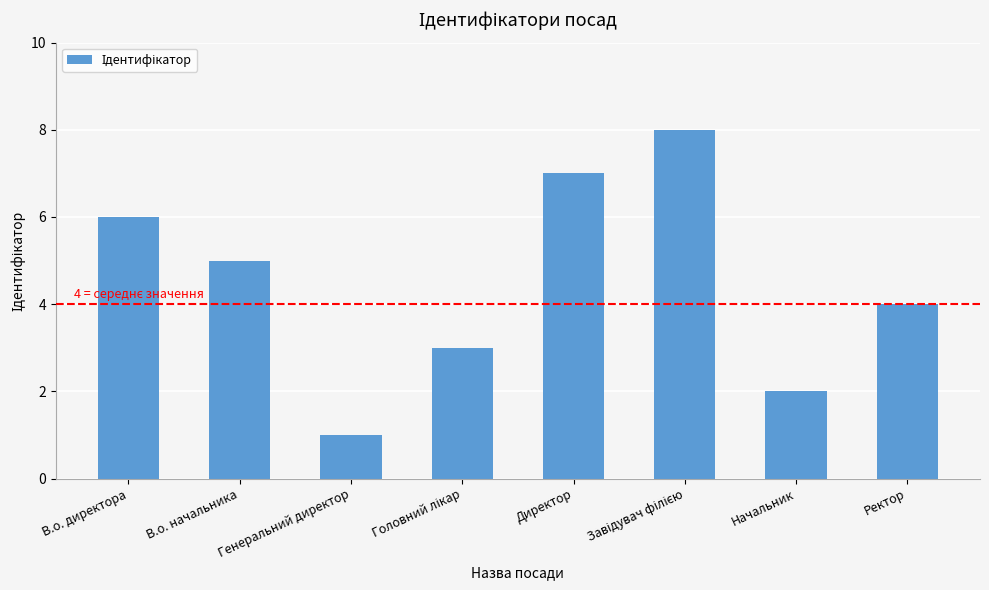

Is it true that the value at Ректор is 4?

True